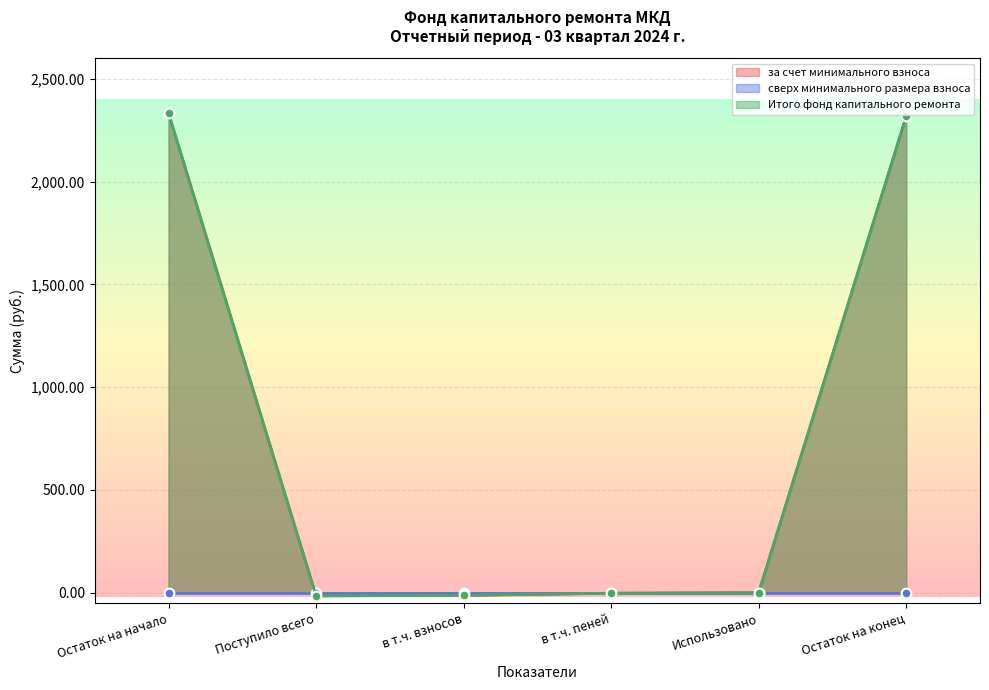

What is the label of the 4th point from the left?

в т.ч. пеней